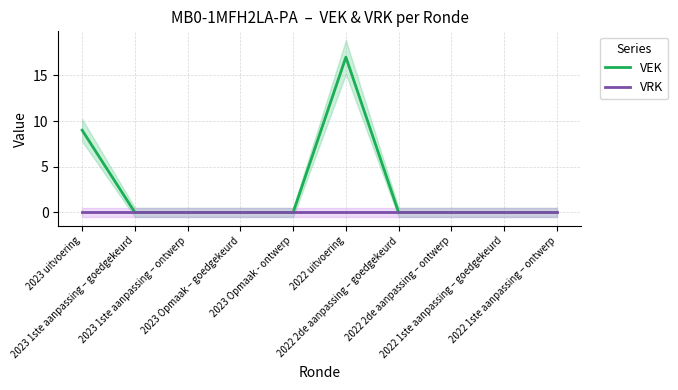

True or false: VRK has a value of 0 at 2022 1ste aanpassing – goedgekeurd.

True